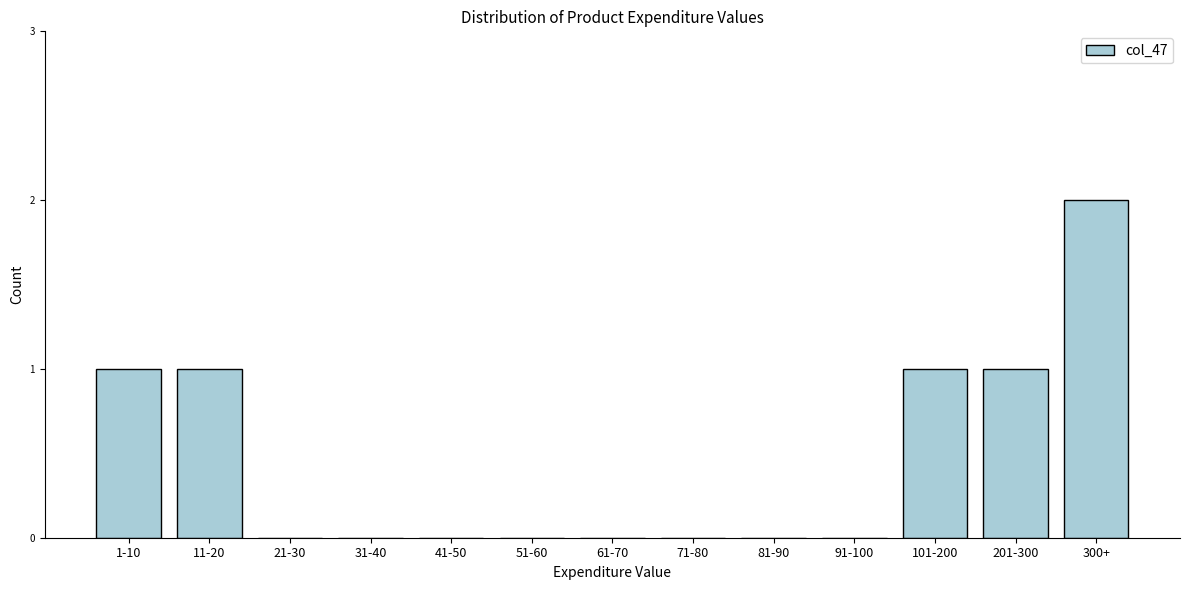

Reading right to left, list all the values displayed in this chart.

300+=2	201-300=1	101-200=1	91-100=0	81-90=0	71-80=0	61-70=0	51-60=0	41-50=0	31-40=0	21-30=0	11-20=1	1-10=1